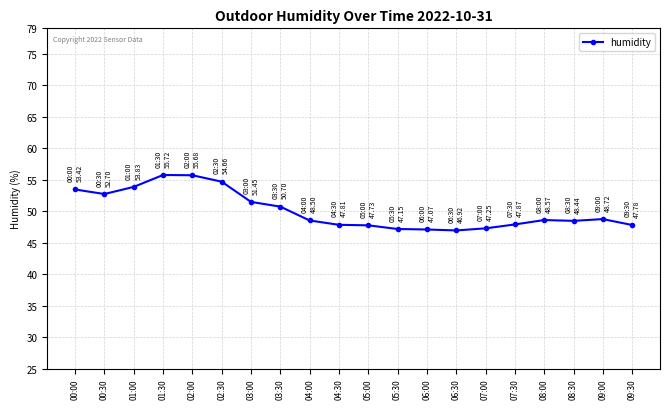

What is the difference between the values at 00:00 and 01:00?

0.4